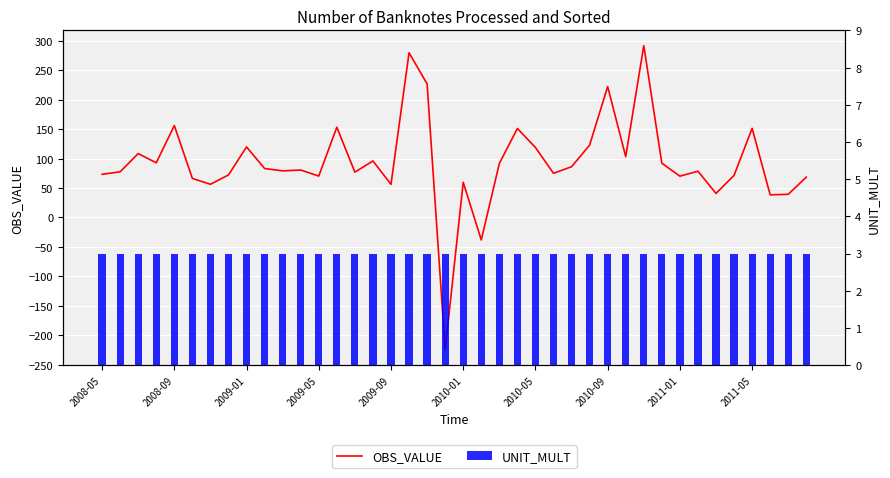

The value of OBS_VALUE at 2009-05 is 123.7. True or false?

False